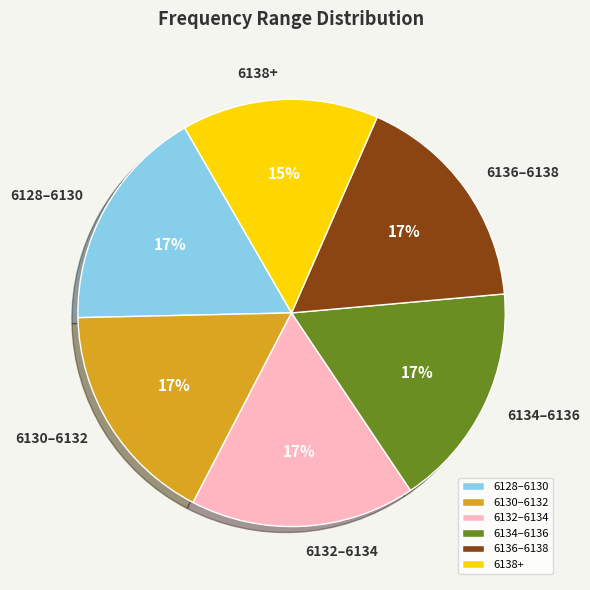

Which slice is the smallest?

6138+